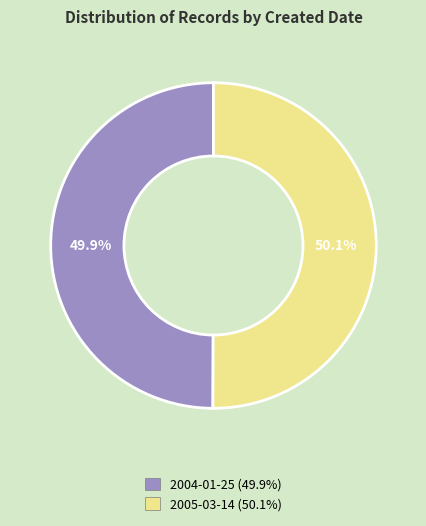

What is the total percentage of 2005-03-14 and 2004-01-25?

100.0%